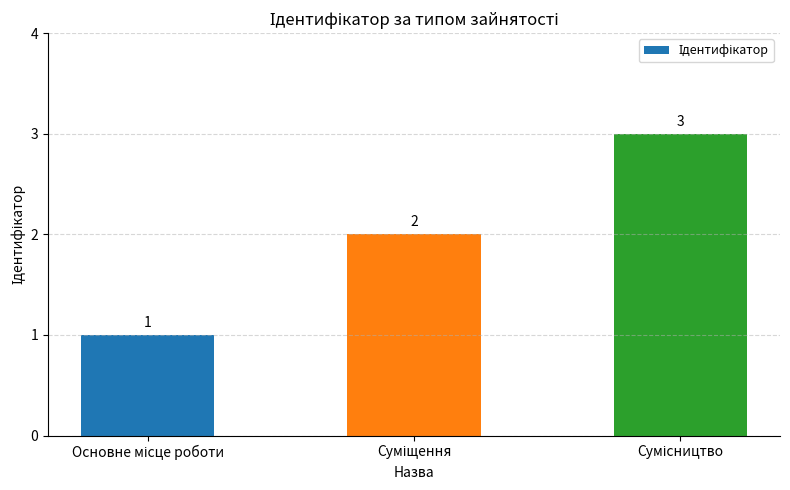

What is the maximum value shown in the chart?

3